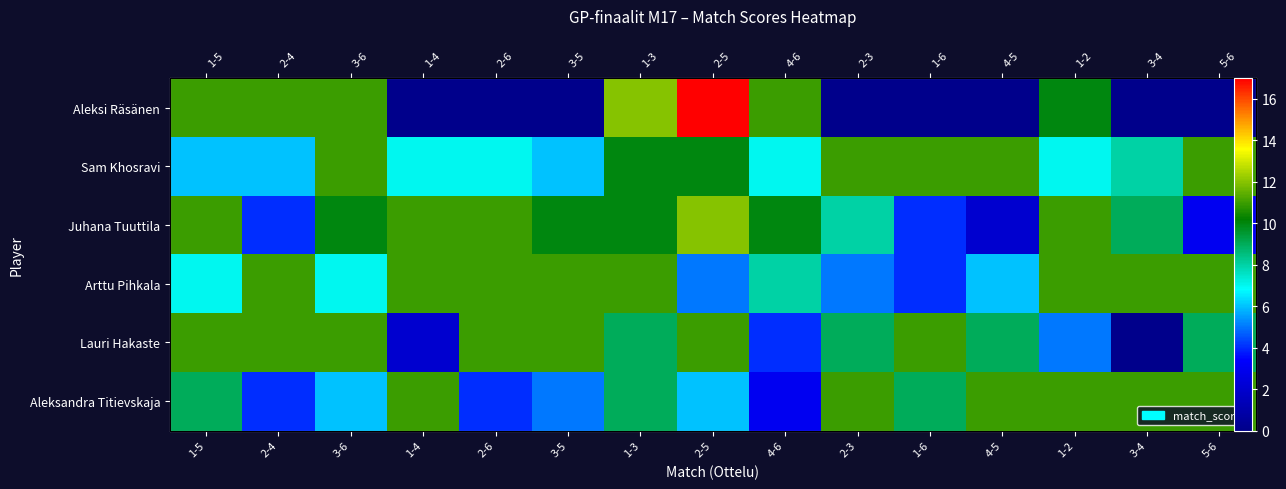

Is the value of Juhana Tuuttila at 5-6 greater than the value of Sam Khosravi at 1-6?

No